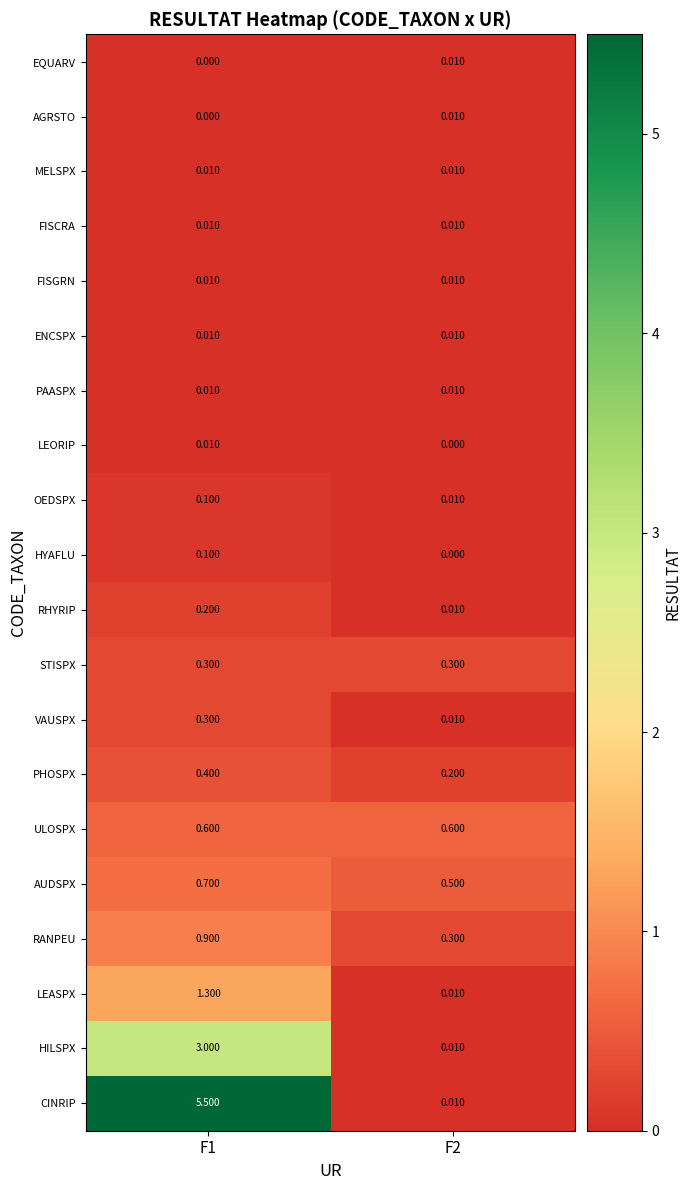

At F1, list the series in order from largest to smallest.

CINRIP, HILSPX, LEASPX, RANPEU, AUDSPX, ULOSPX, PHOSPX, STISPX, VAUSPX, RHYRIP, OEDSPX, HYAFLU, MELSPX, FISCRA, FISGRN, ENCSPX, PAASPX, LEORIP, EQUARV, AGRSTO